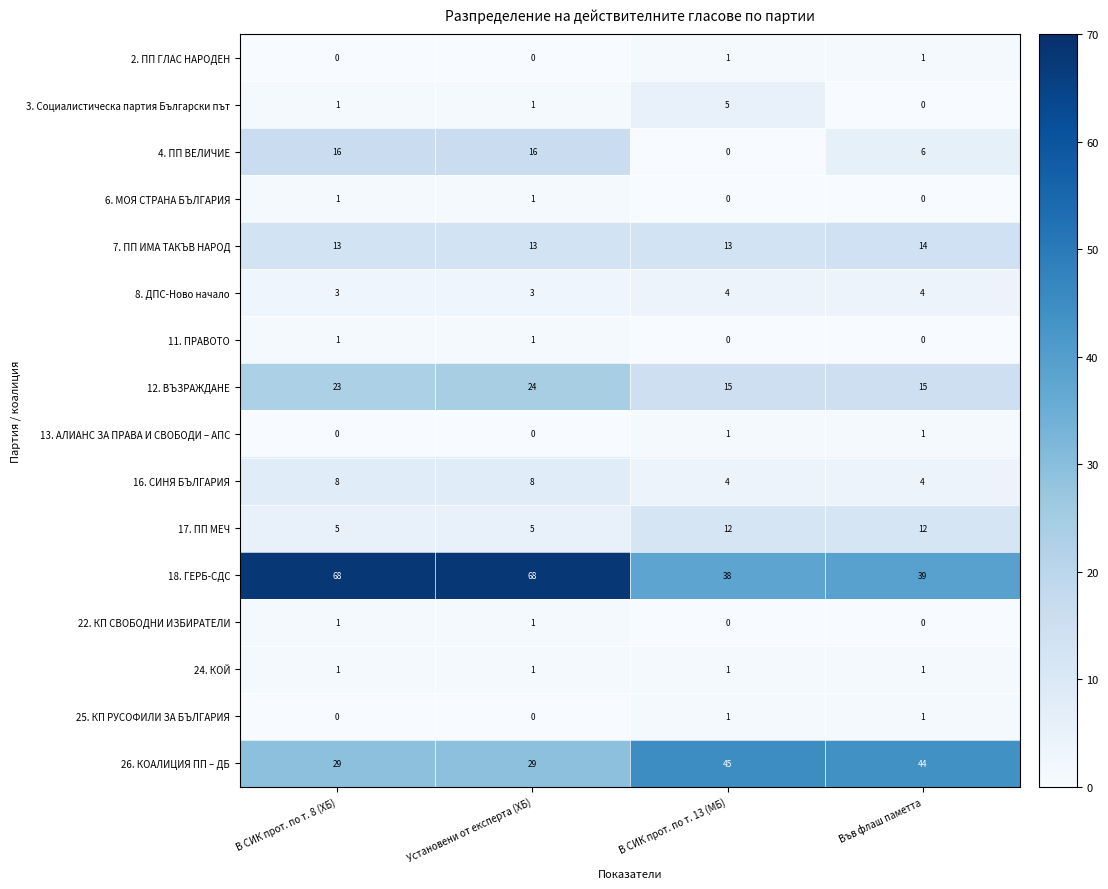

What is the highest value of the 16. СИНЯ БЪЛГАРИЯ series?

8